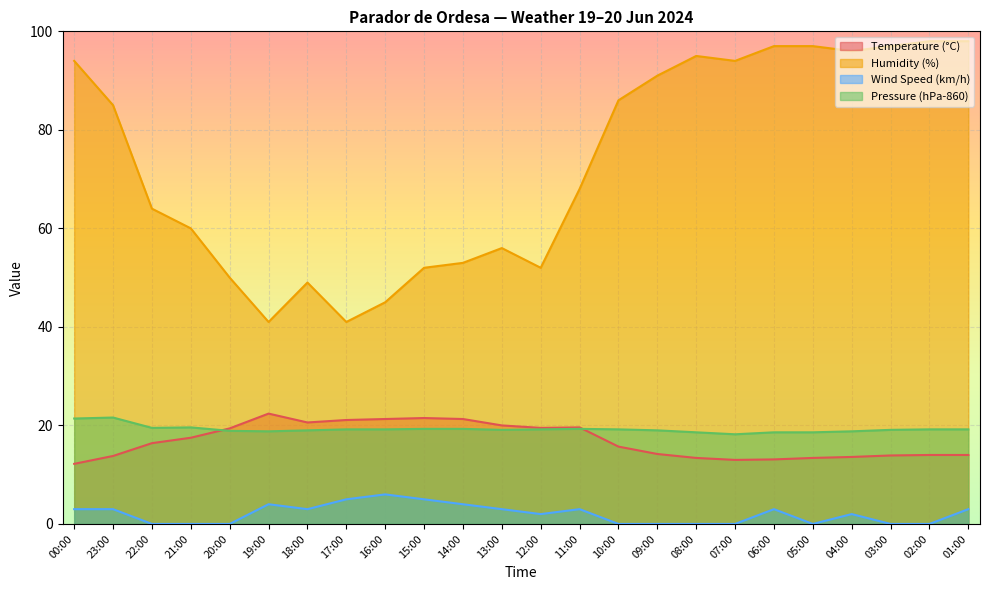

At which label is Temperature (°C) closest to 17?

21:00